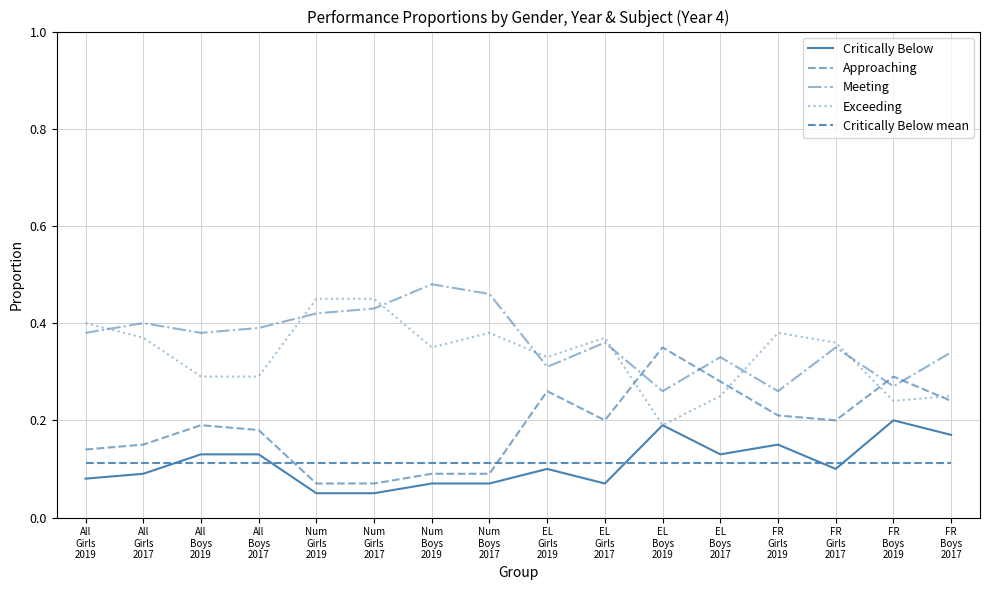

What position from the left is All
Girls
2019?

1